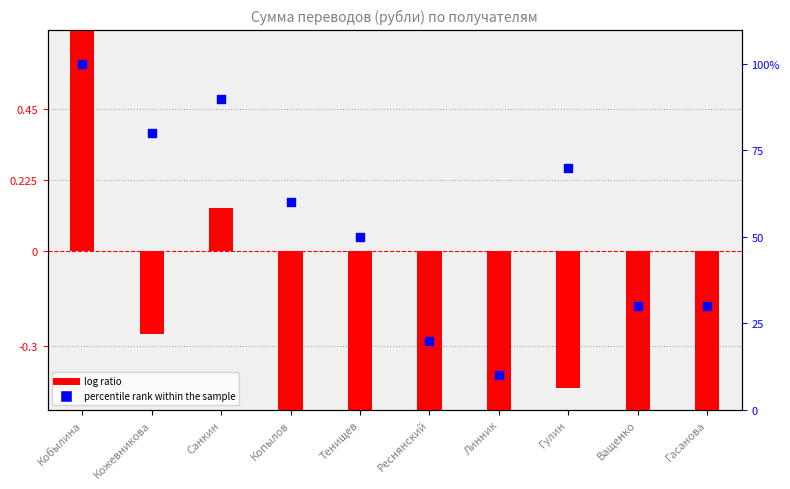

Which series reaches the minimum Y coordinate?

log ratio